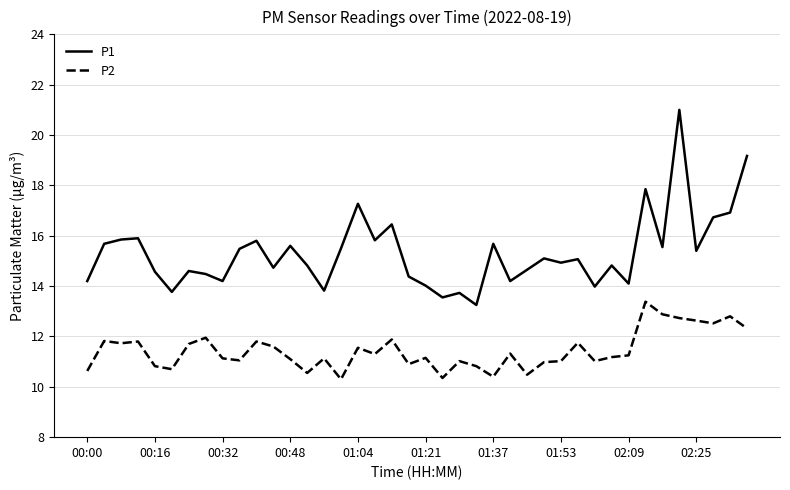

True or false: P2 and P1 intersect in this chart.

False